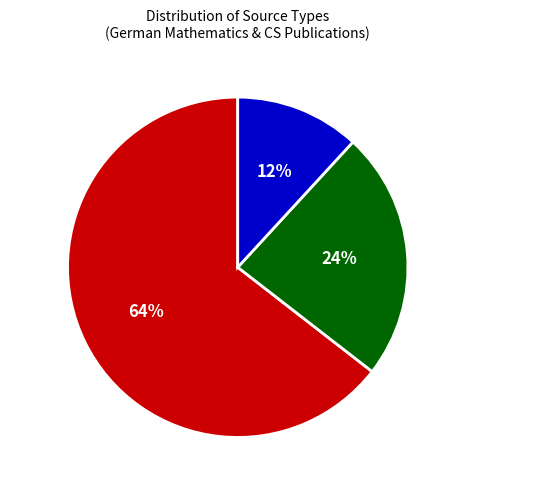

Is there any slice that represents more than half of the pie?

Yes